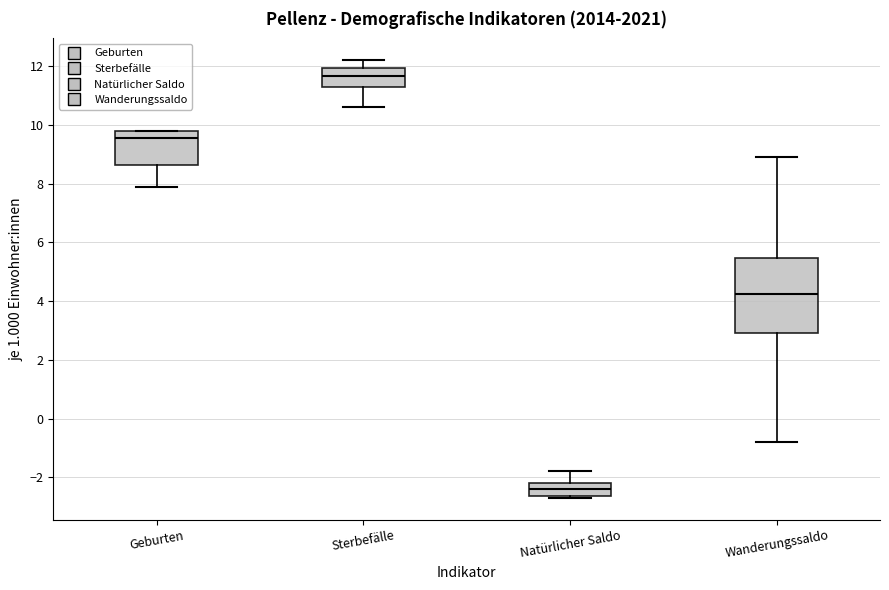

Comparing the boxes themselves (not the whiskers), which one is the tallest?

Wanderungssaldo